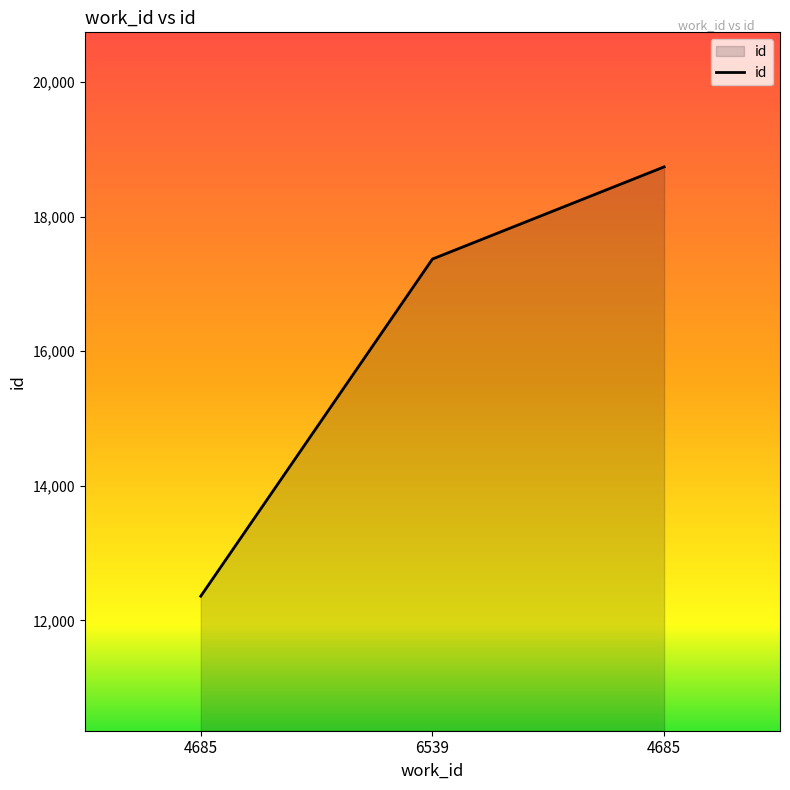

How many lines are shown in the chart?

1